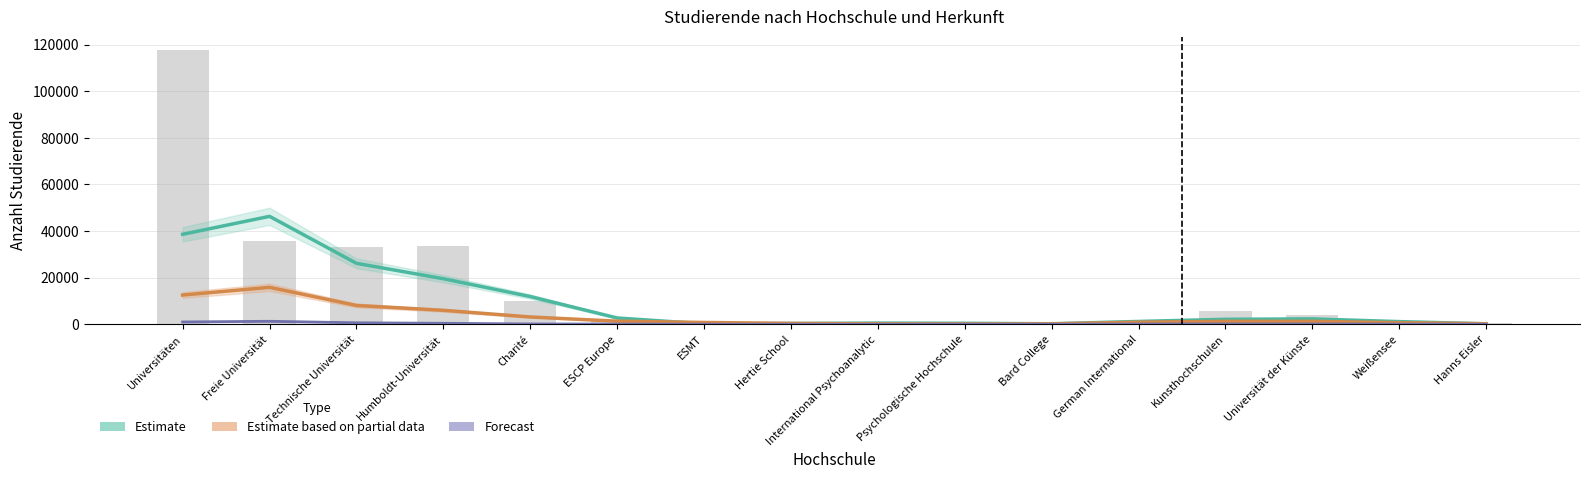

The Estimate (Deutsche Studierende) series shows 204.7 at ESMT. True or false?

True